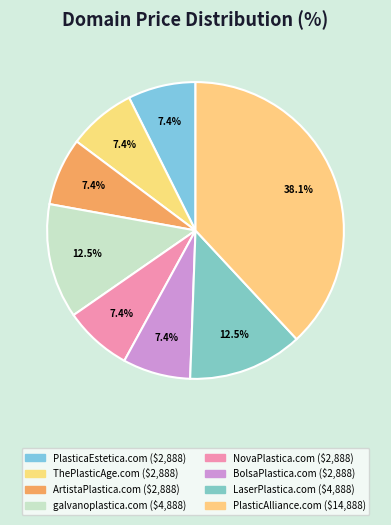

Count the number of slices in the pie.

8